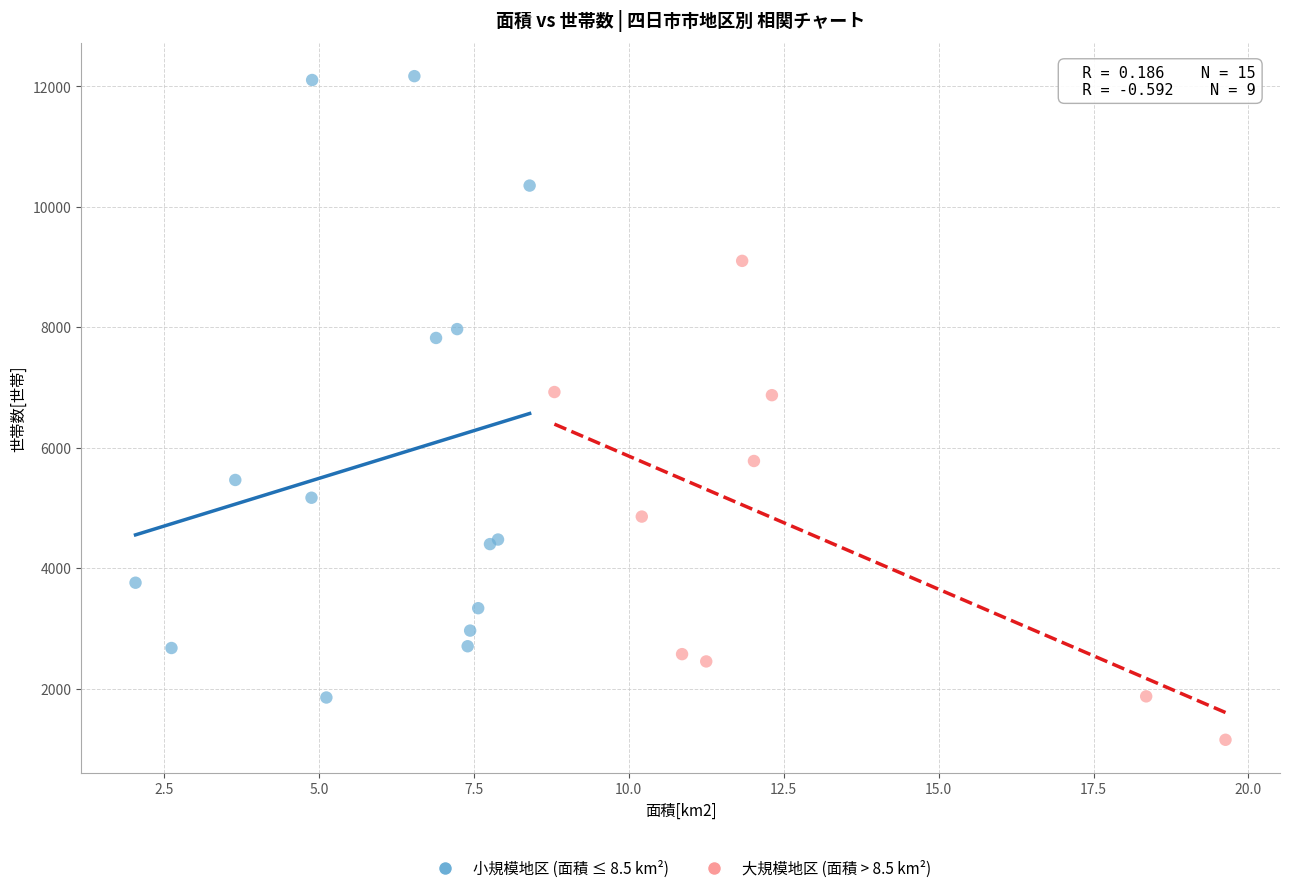

Which series reaches the minimum Y coordinate?

大規模地区 (面積 > 8.5 km²)